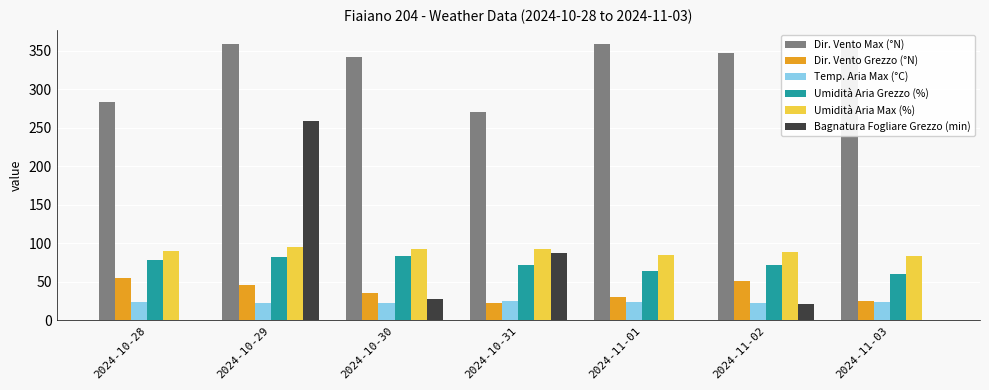

Are the bars grouped side by side (vs. stacked)?

Yes